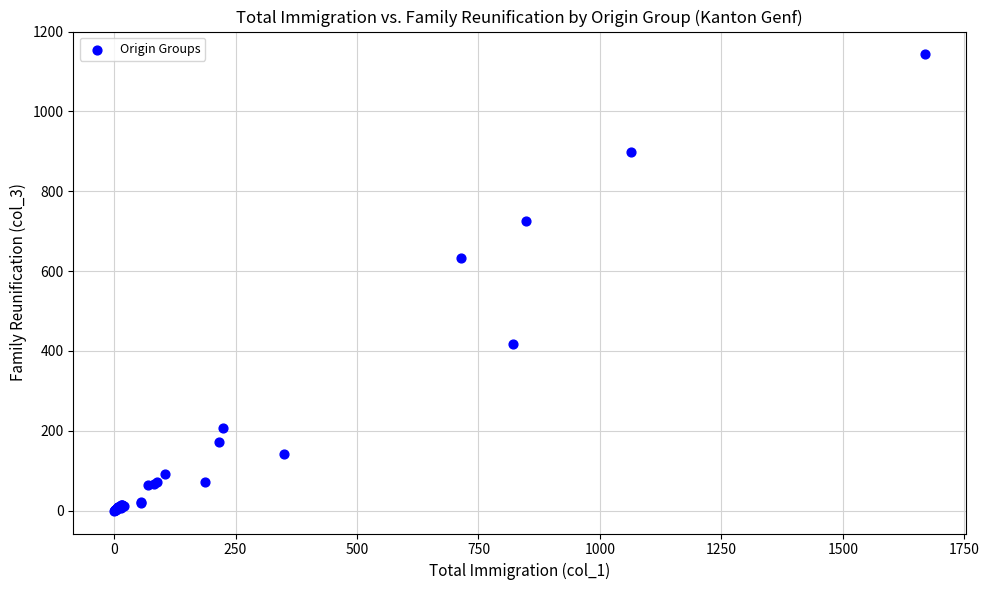

What Y value in the scatter plot is closest to 571?

633